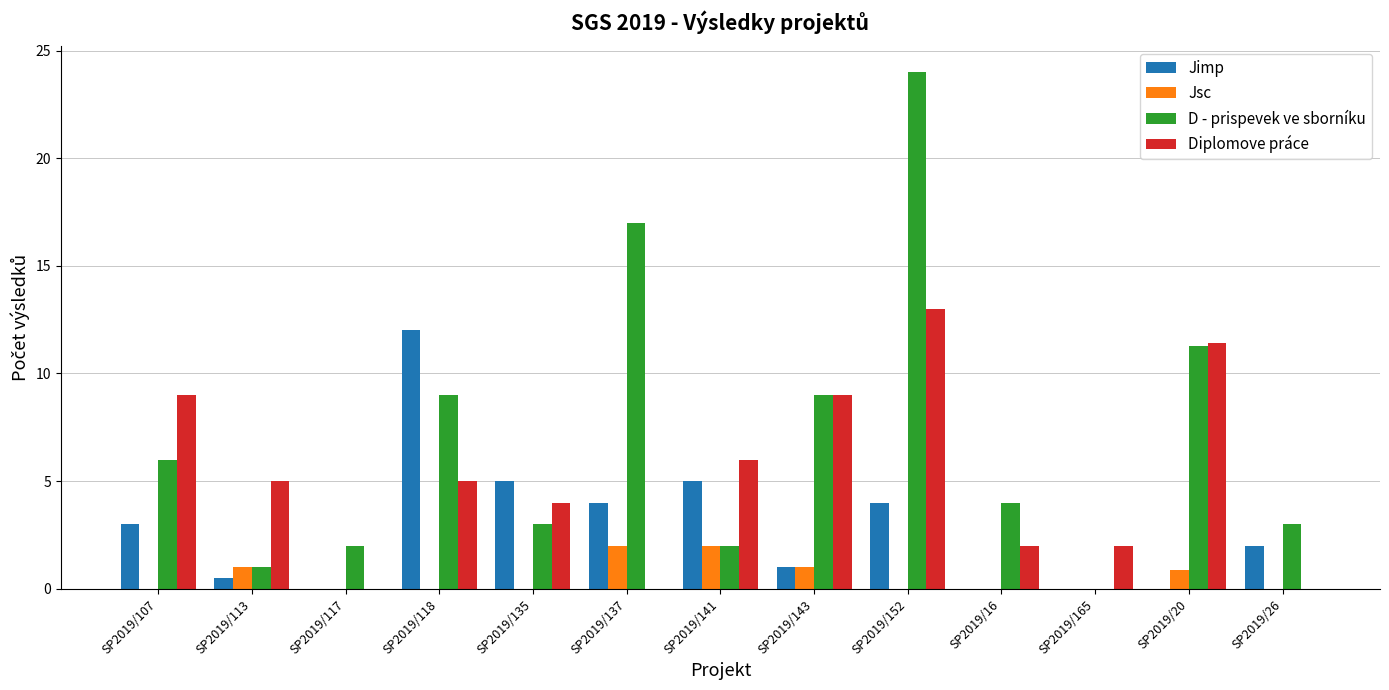

Count the number of data series in this chart.

4